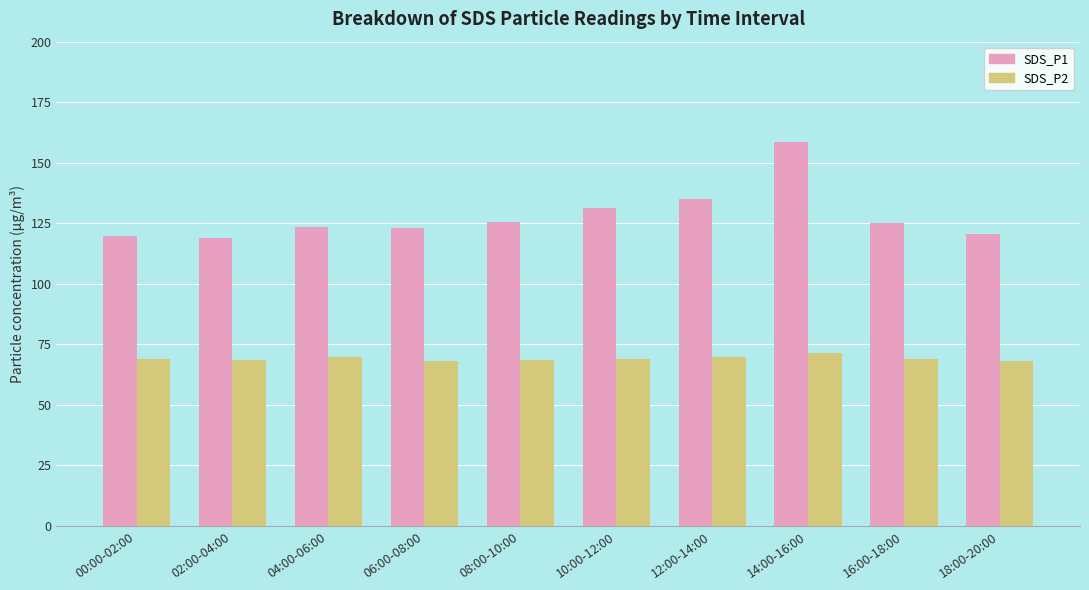

What is the minimum value shown in the chart?

68.1